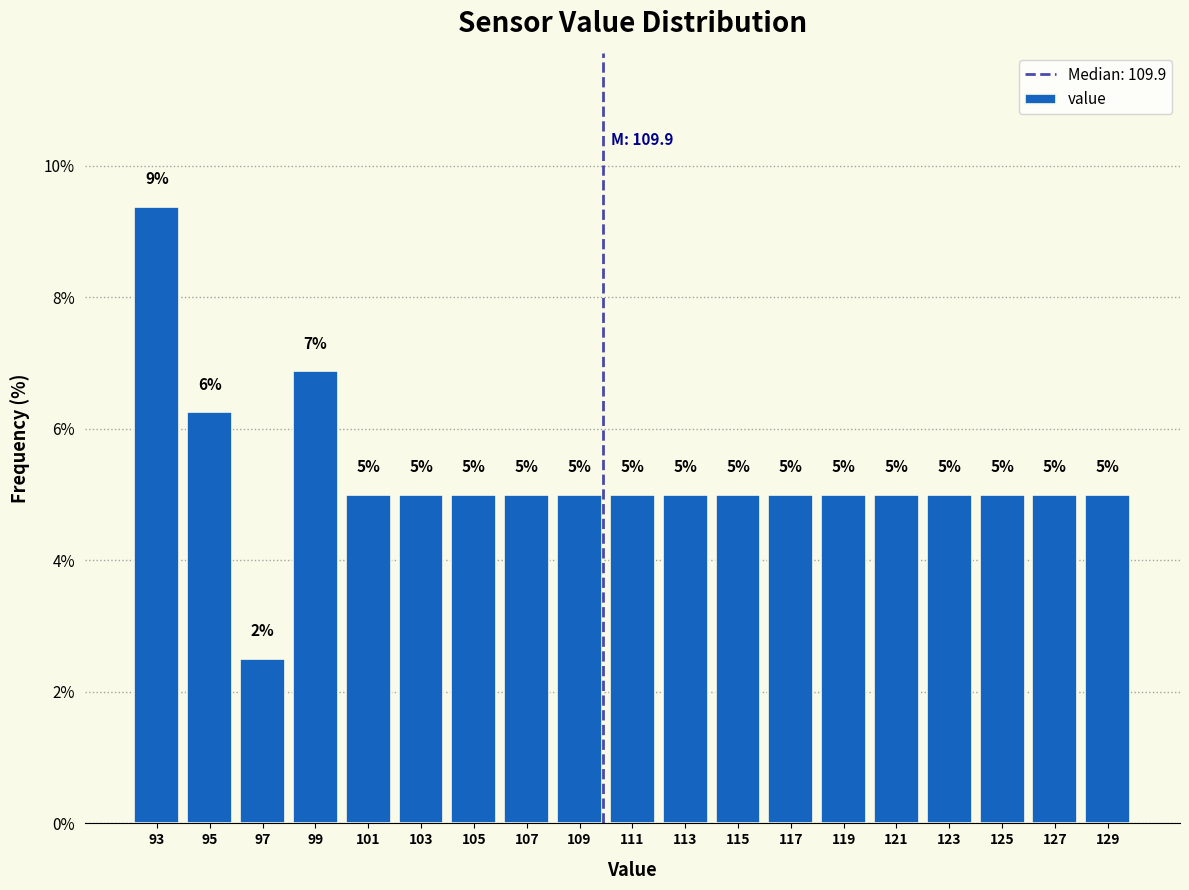

Over which range of the x-axis is the bar tallest?

92 to 94